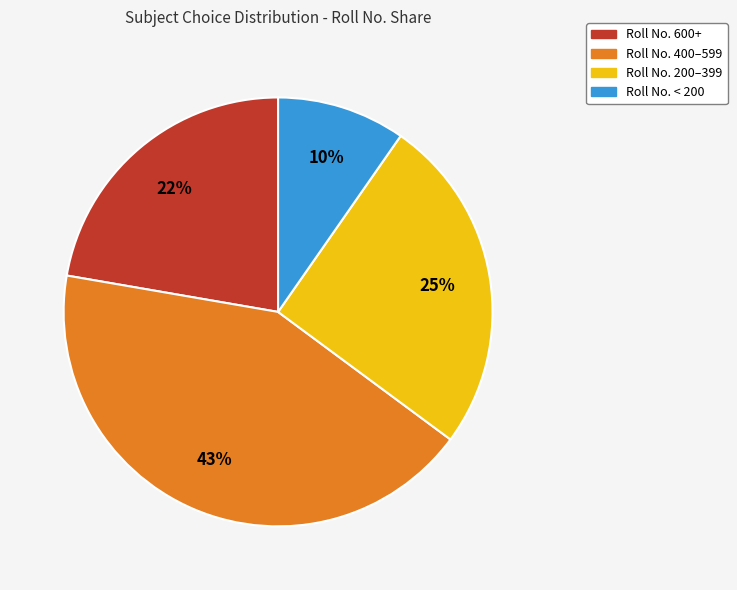

Which has a higher value, Roll No. < 200 or Roll No. 200–399?

Roll No. 200–399